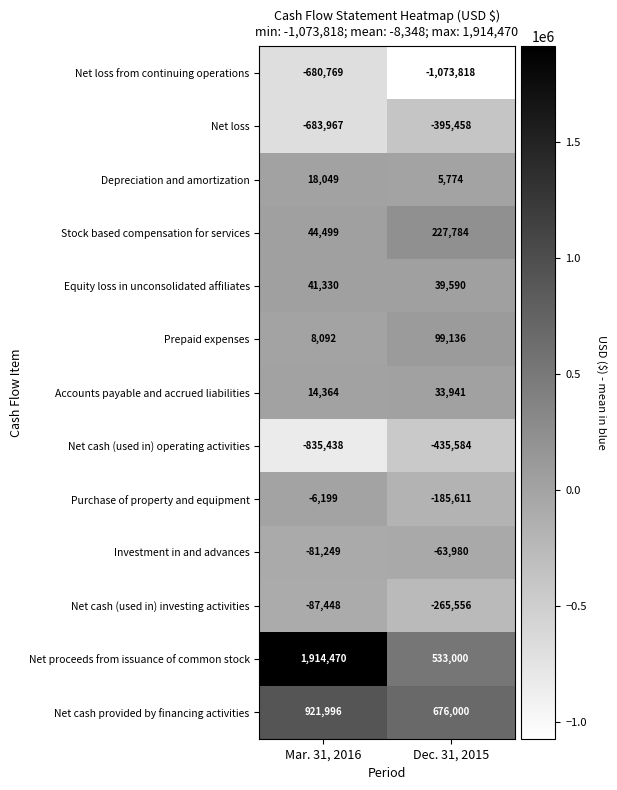

Reading left to right, transcribe all the data shown in this chart.

Net loss from continuing operations: -680769	-1073818
Net loss: -683967	-395458
Depreciation and amortization: 18049	5774
Stock based compensation for services: 44499	227784
Equity loss in unconsolidated affiliates: 41330	39590
Prepaid expenses: 8092	99136
Accounts payable and accrued liabilities: 14364	33941
Net cash (used in) operating activities: -835438	-435584
Purchase of property and equipment: -6199	-185611
Investment in and advances: -81249	-63980
Net cash (used in) investing activities: -87448	-265556
Net proceeds from issuance of common stock: 1914470	533000
Net cash provided by financing activities: 921996	676000